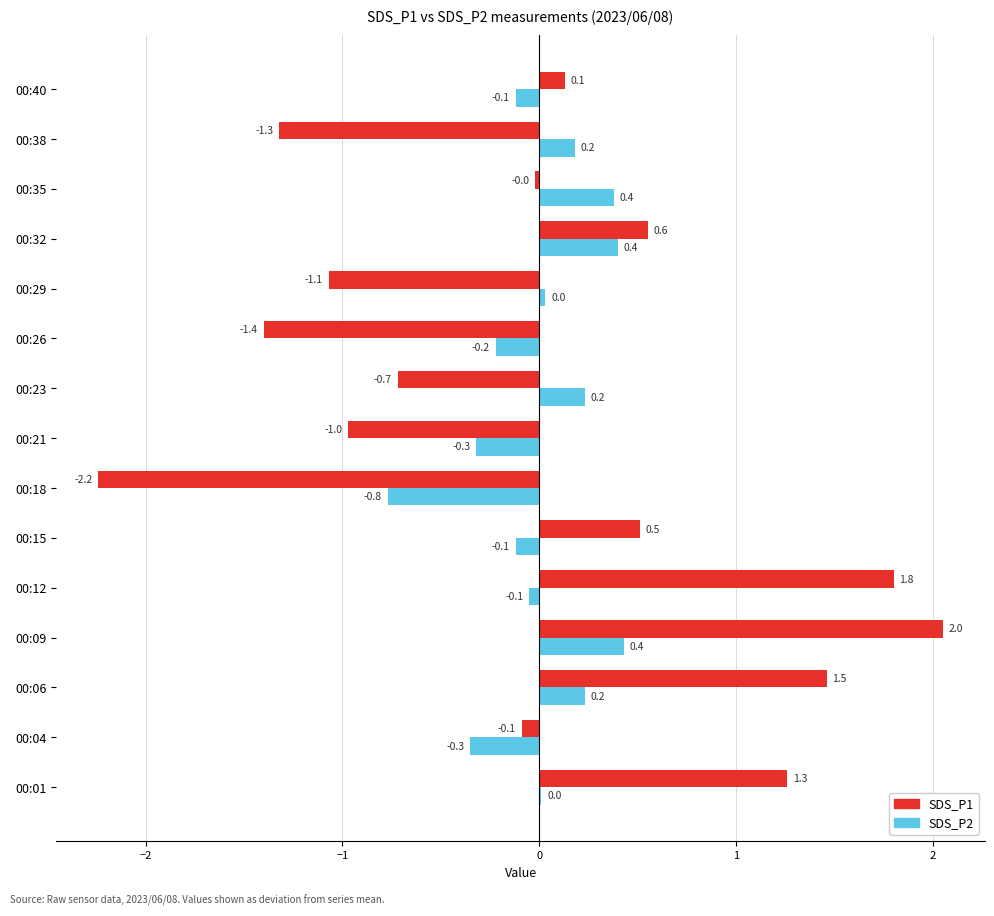

What value does the SDS_P2 series have at 00:09?

0.4